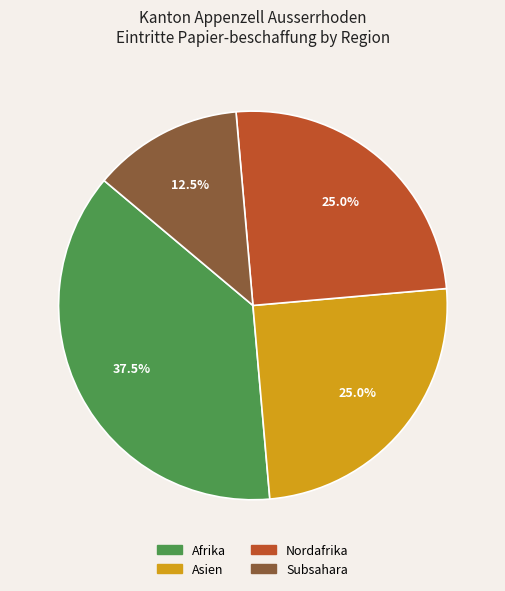

Between Asien and Afrika, which is larger?

Afrika